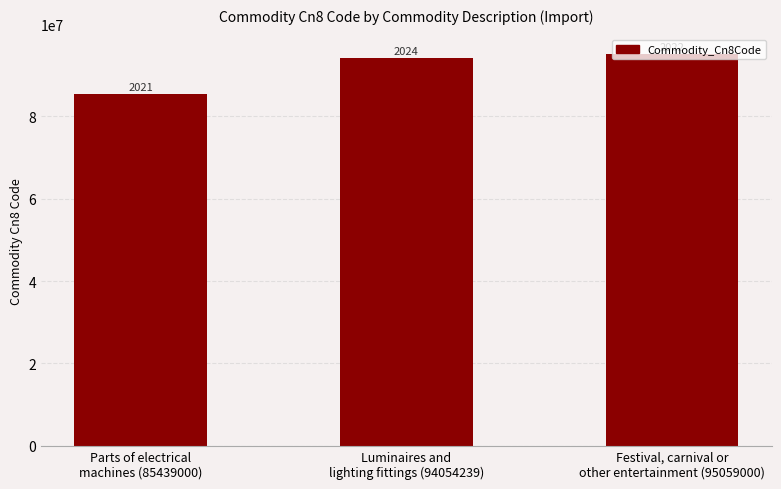

How many bars are there in total?

3